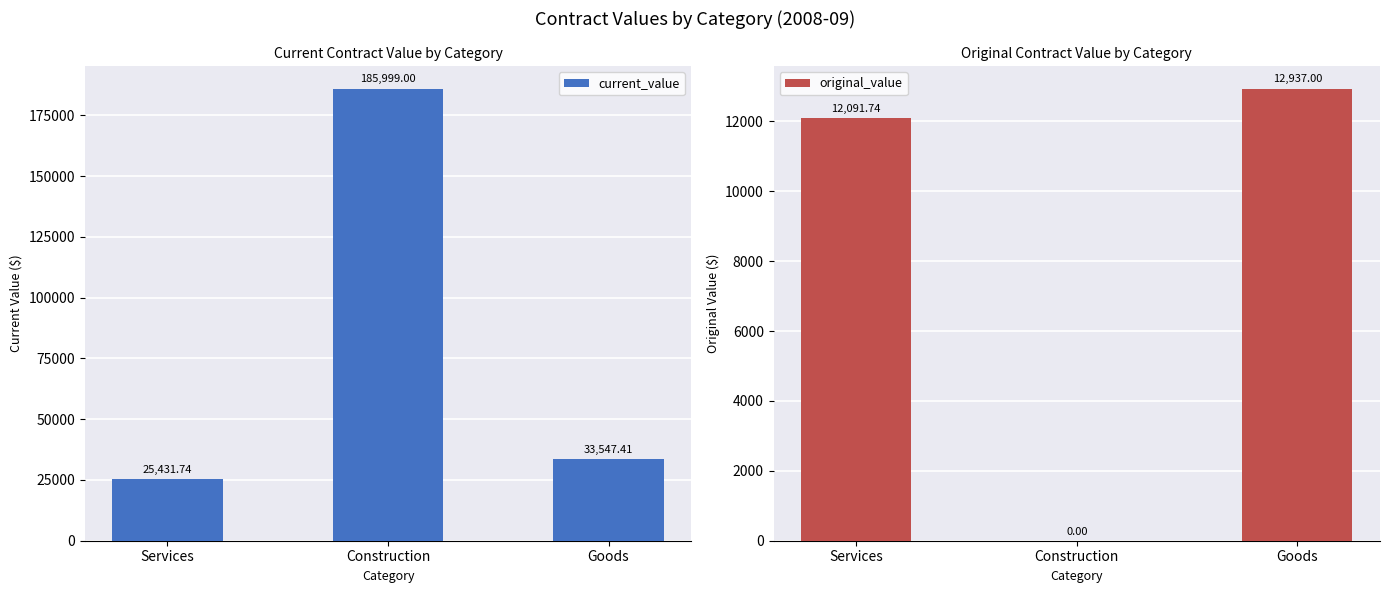

Which category has the lowest value in the current_value series?

Services